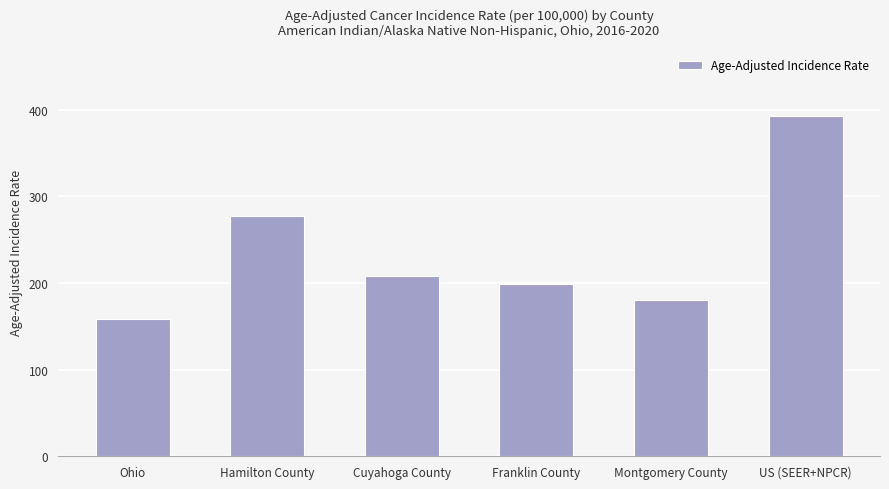

The value at US (SEER+NPCR) is 392.6. True or false?

True